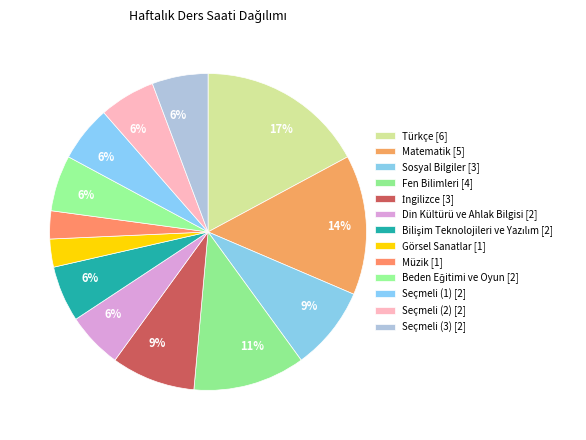

How many segments does this pie chart have?

13